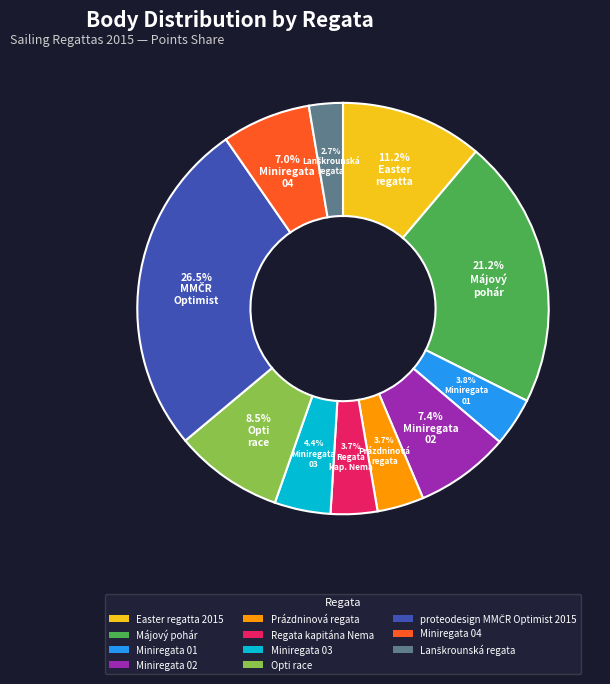

True or false: Miniregata 02 accounts for 1% of the total.

False